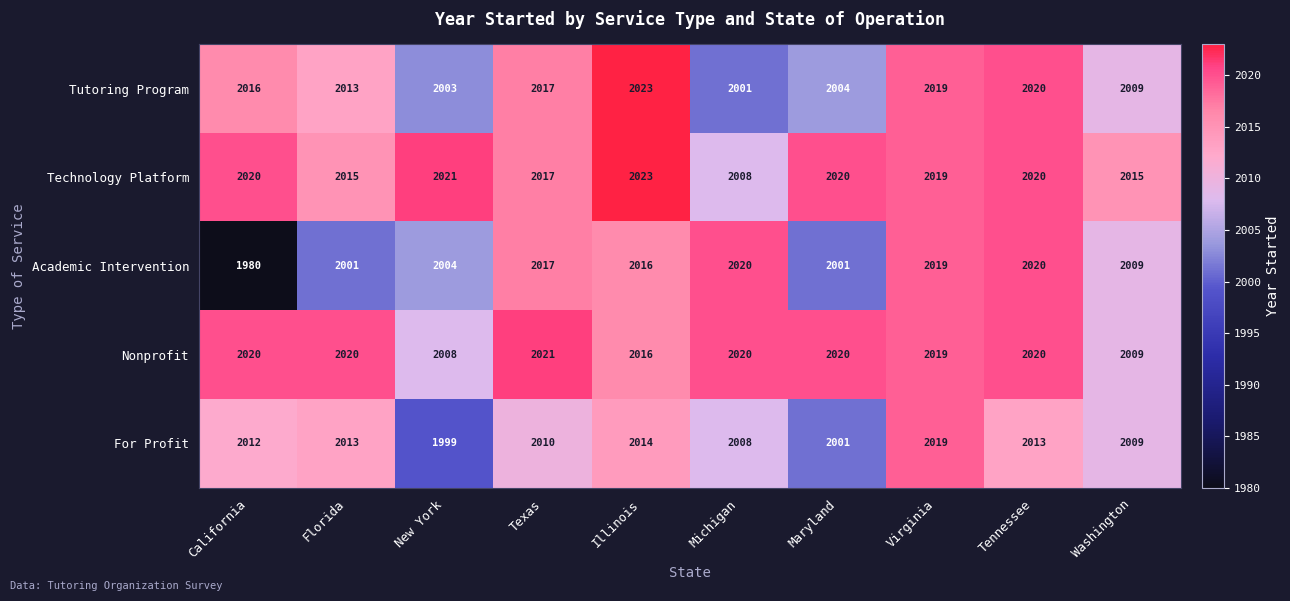

True or false: For Profit has a value of 828 at California.

False